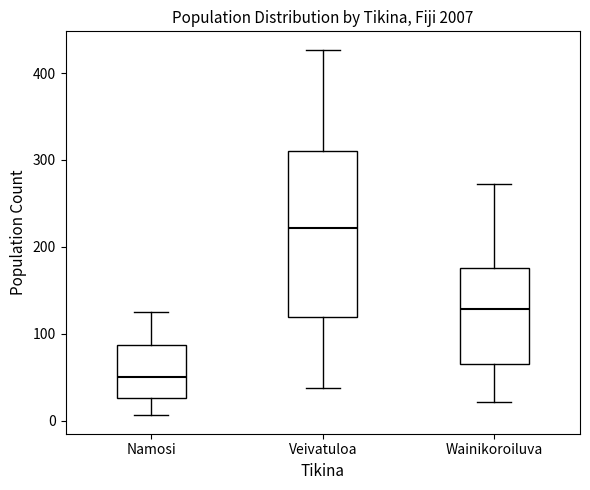

Comparing the boxes themselves (not the whiskers), which one is the tallest?

Veivatuloa